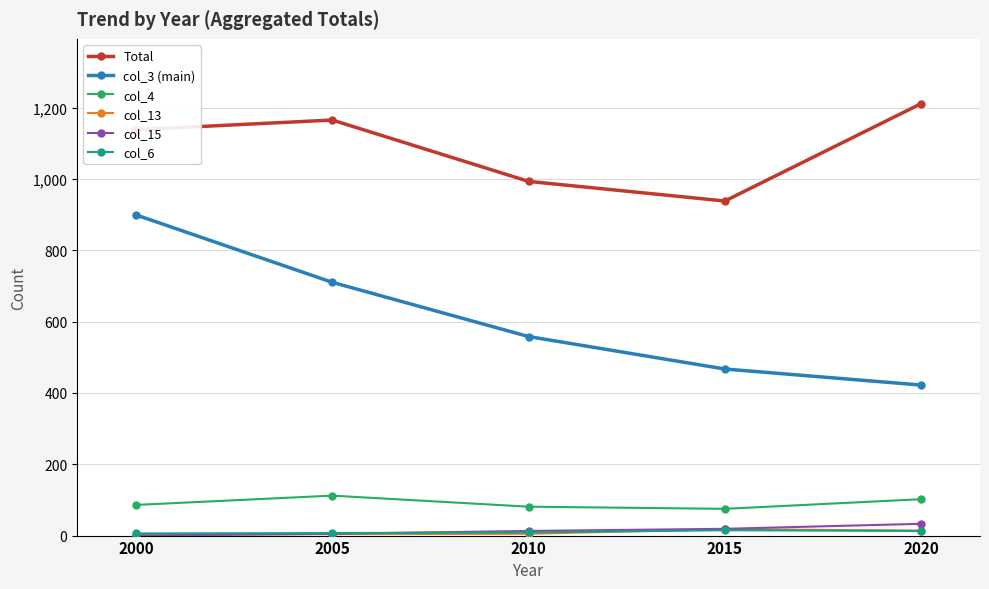

True or false: col_3 (main) has more than 1 interior local peaks.

False